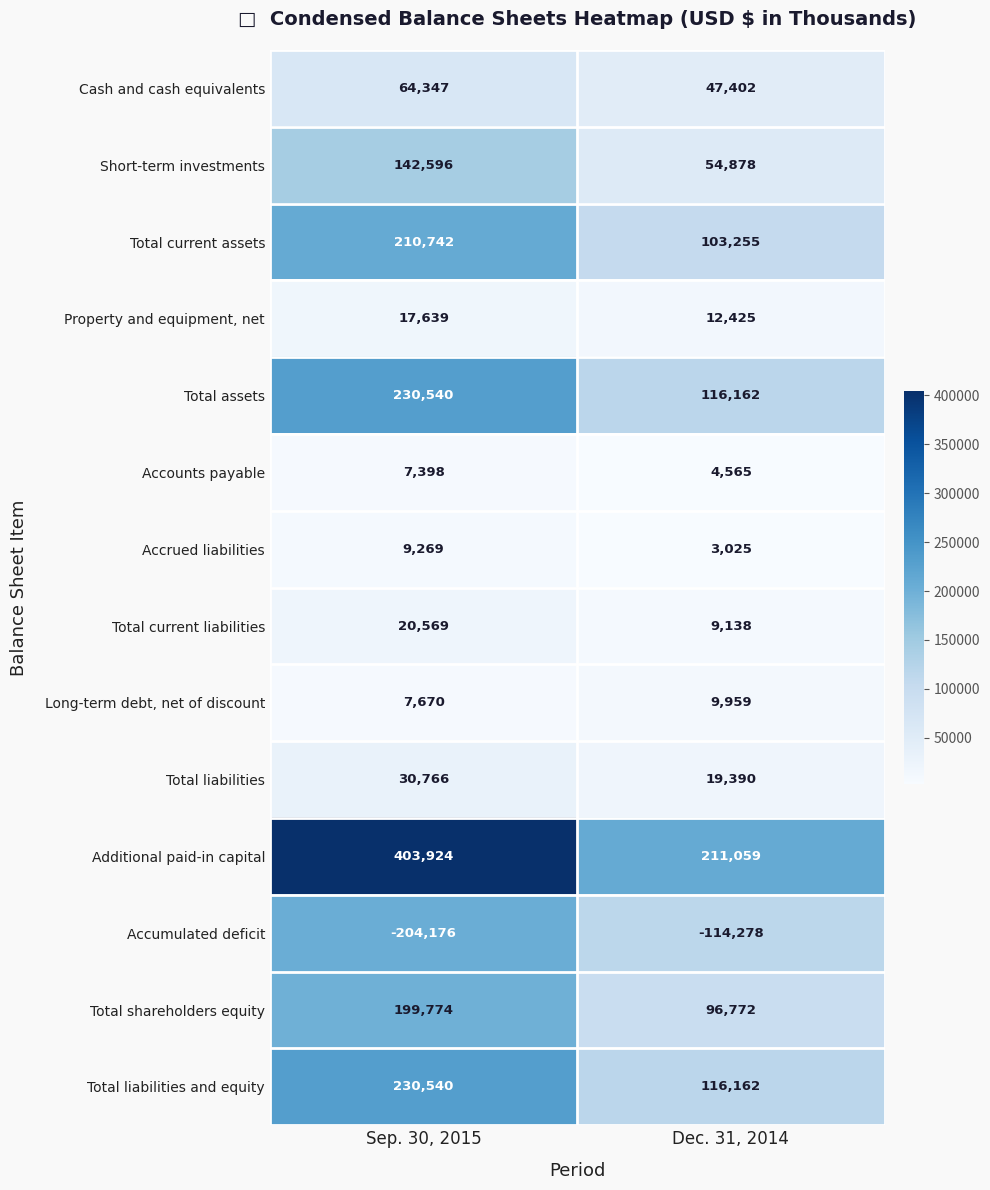

Which series has the largest total across all categories?

Additional paid-in capital